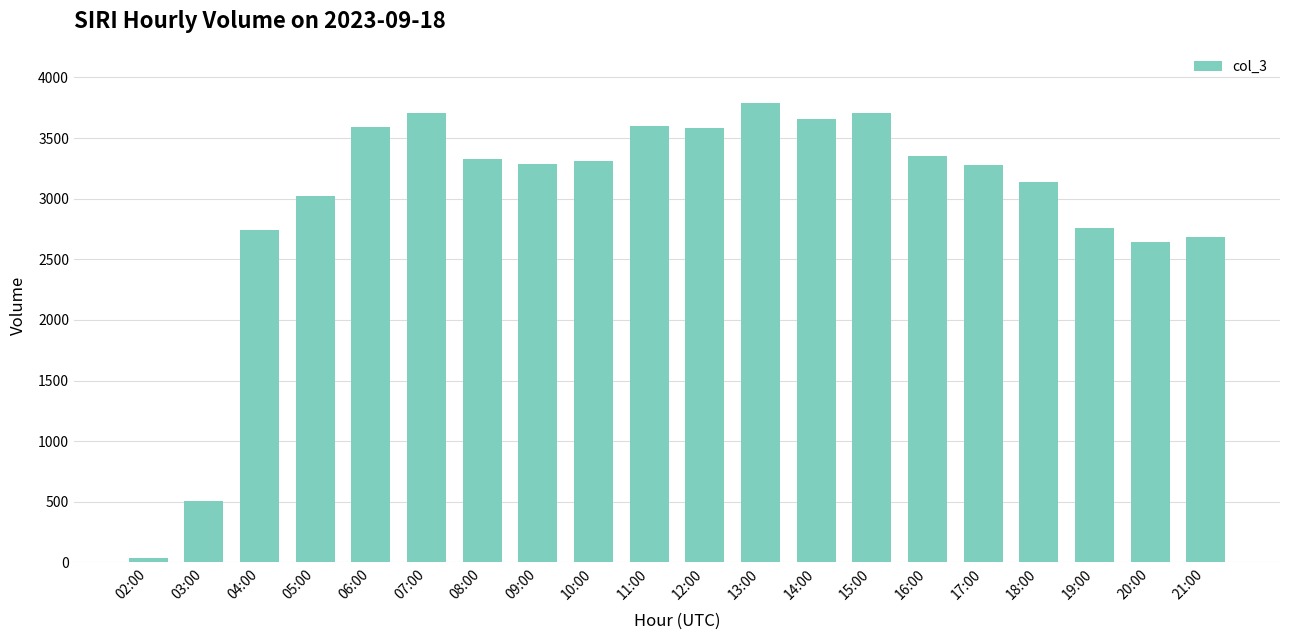

Is it true that the value at 07:00 is 3708?

True